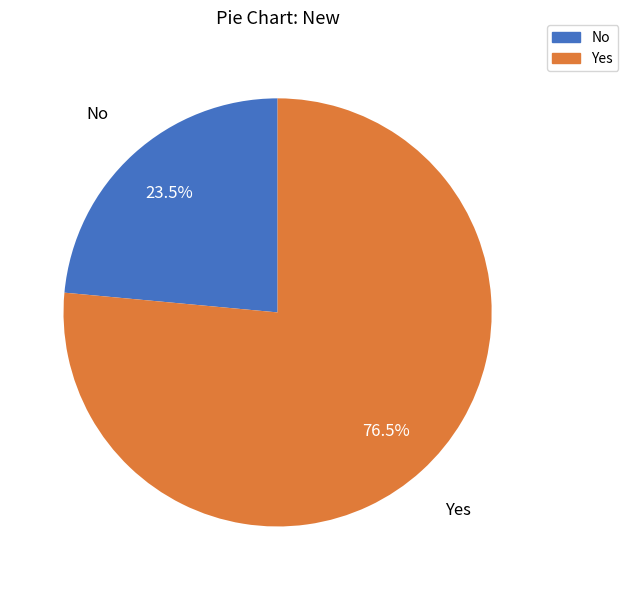

Rank the categories by value from lowest to highest.

No, Yes